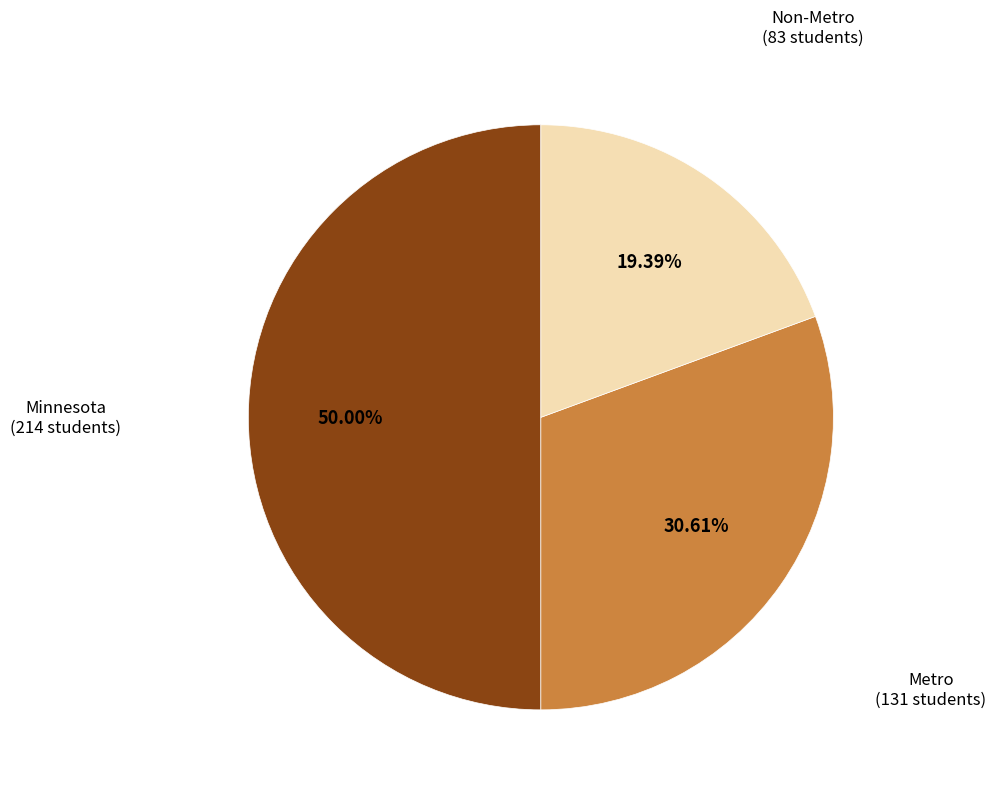

Count the number of slices in the pie.

3